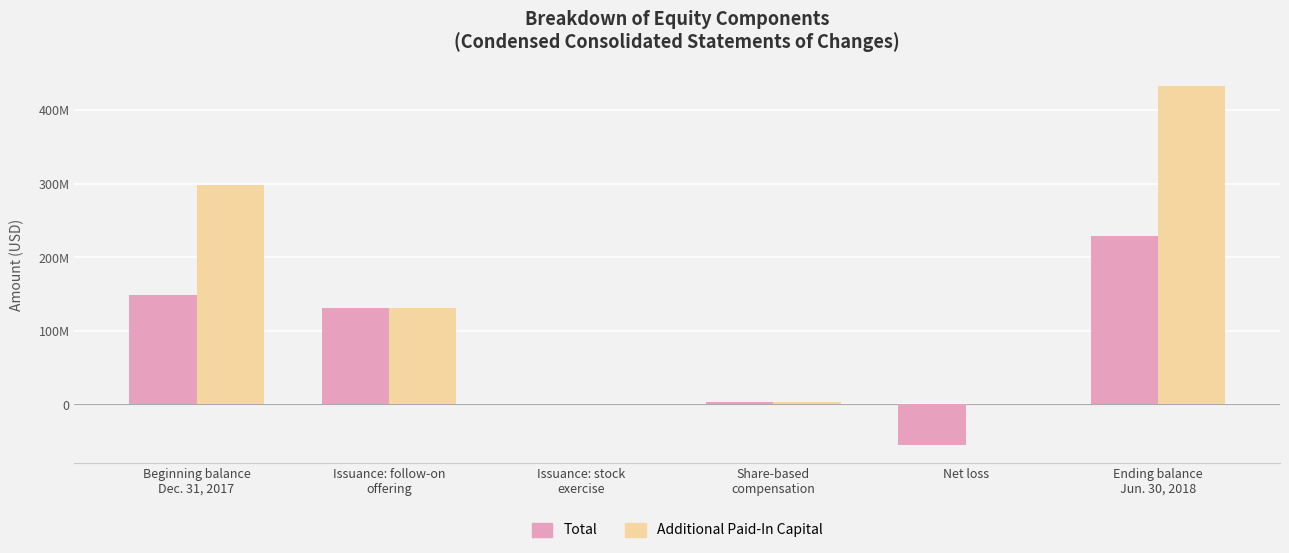

Between Issuance: follow-on
offering and Beginning balance
Dec. 31, 2017, which is larger?

Beginning balance
Dec. 31, 2017